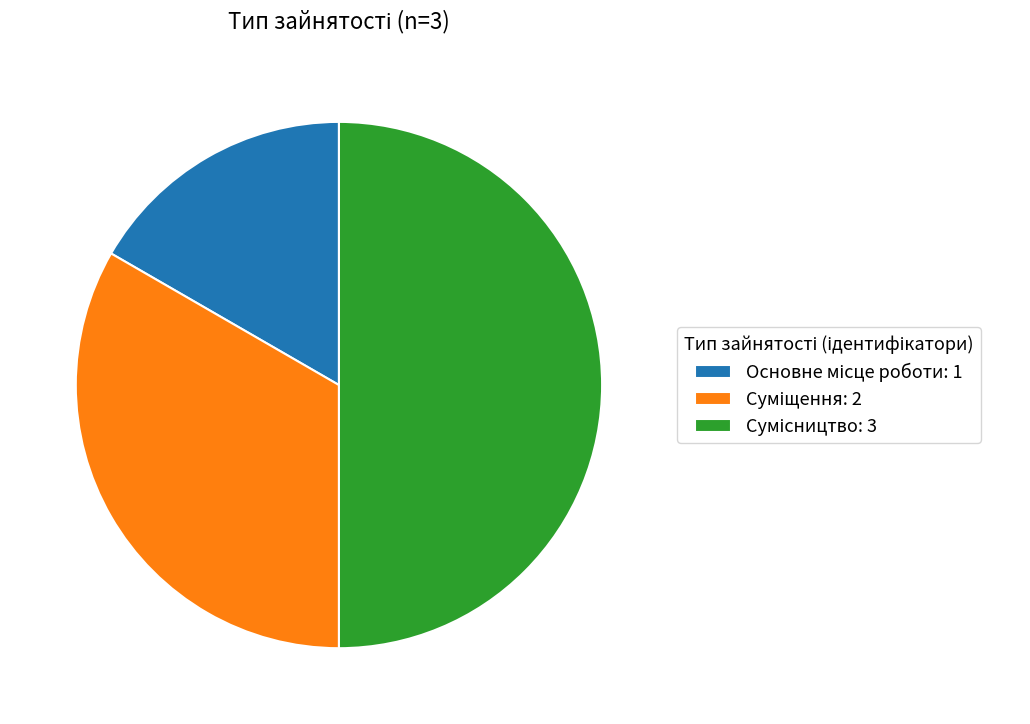

Which has a higher value, Сумісництво or Суміщення?

Сумісництво